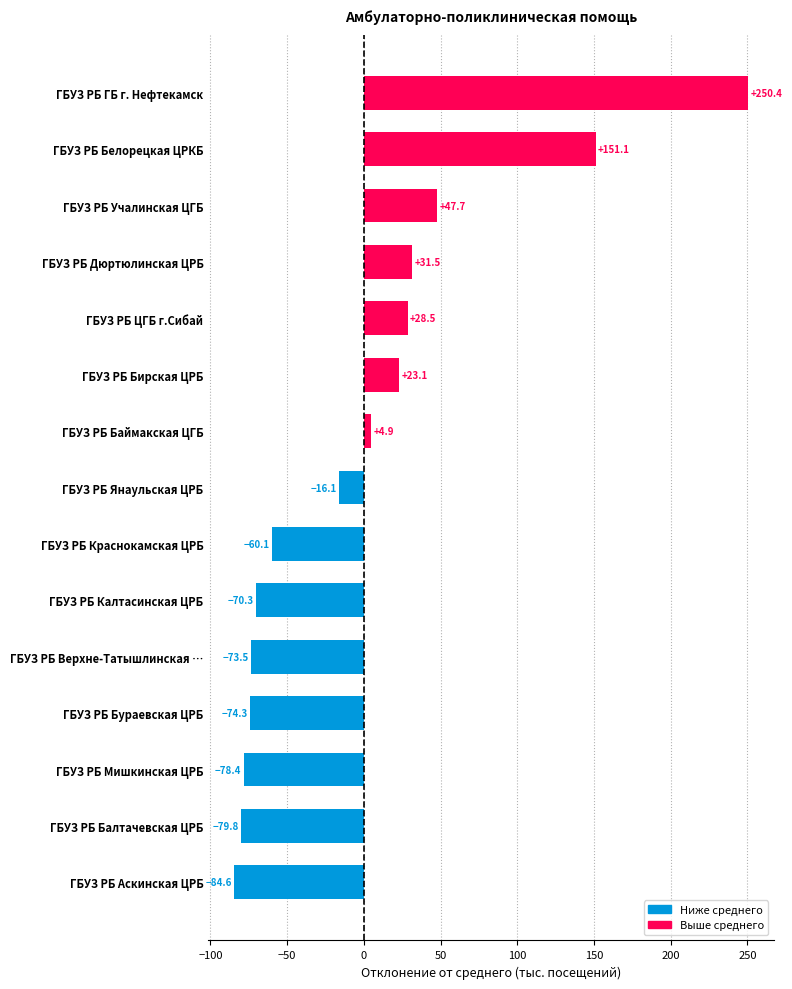

How many data points does each series have?

15